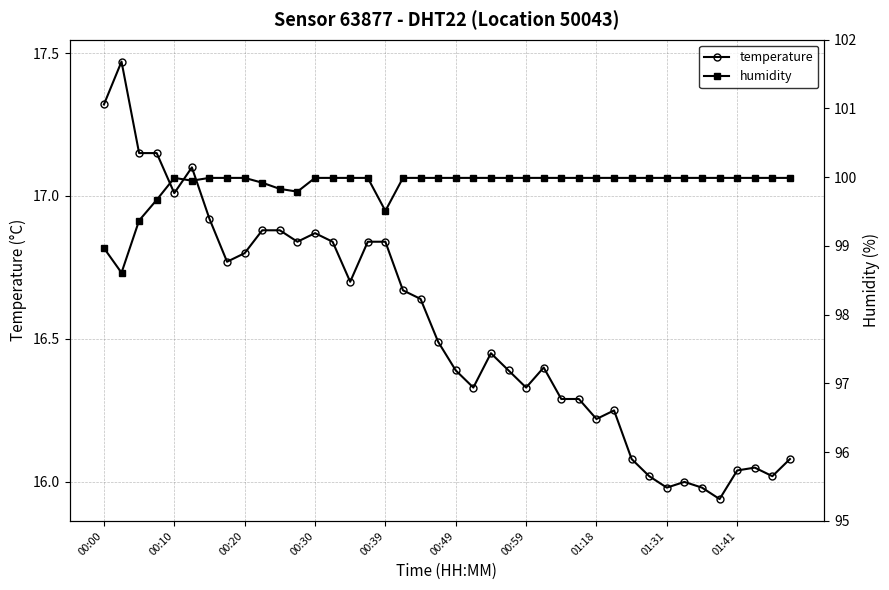

Where is temperature nearest to the value 16?

33